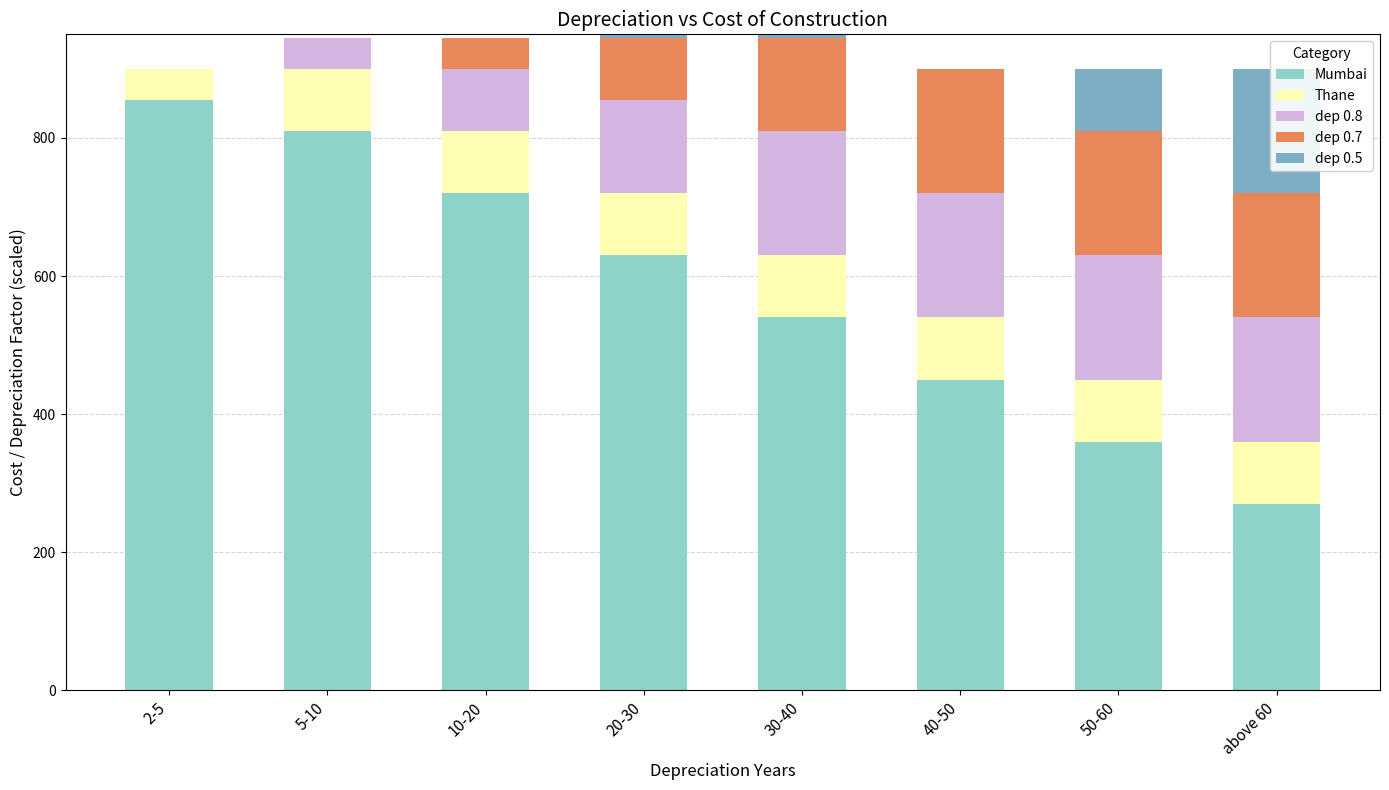

What is the spread (max minus min) of values at 5-10?

810